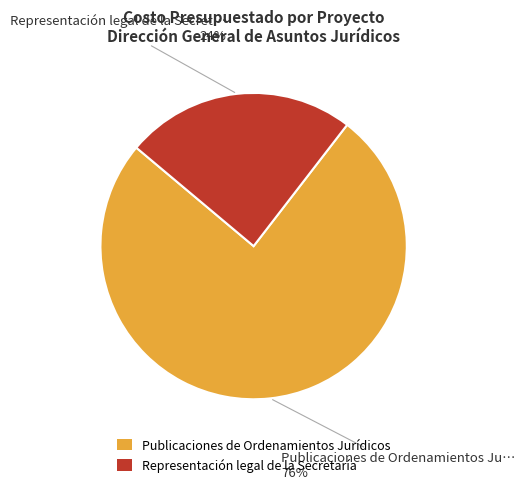

Combined, do Publicaciones de Ordenamientos Jurídicos and Representación legal de la Secretaría account for over 50%?

Yes